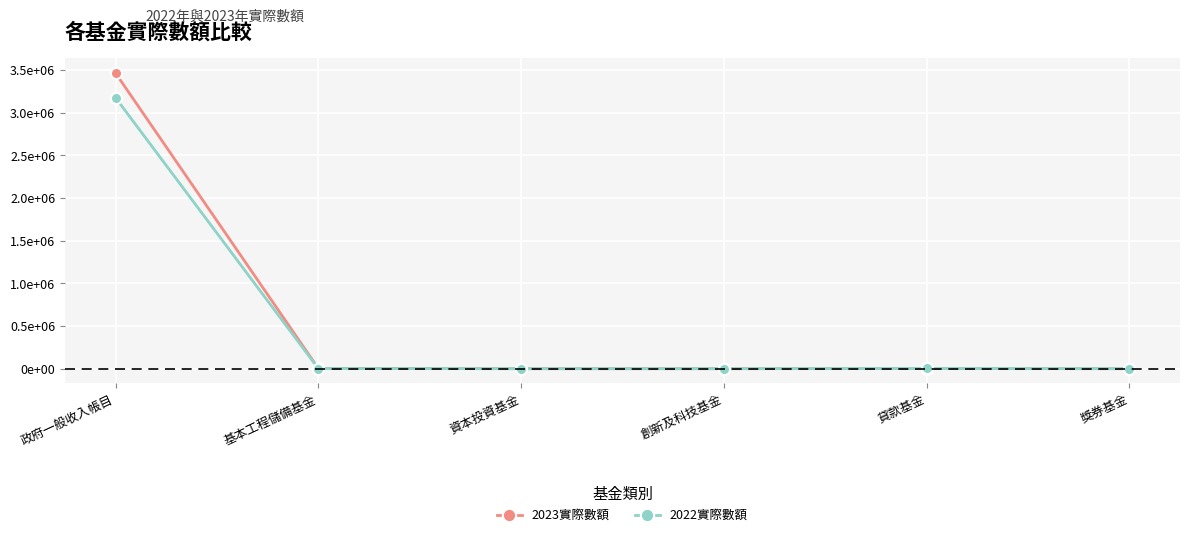

Where is the first local maximum for 2022實際數額?

貸款基金